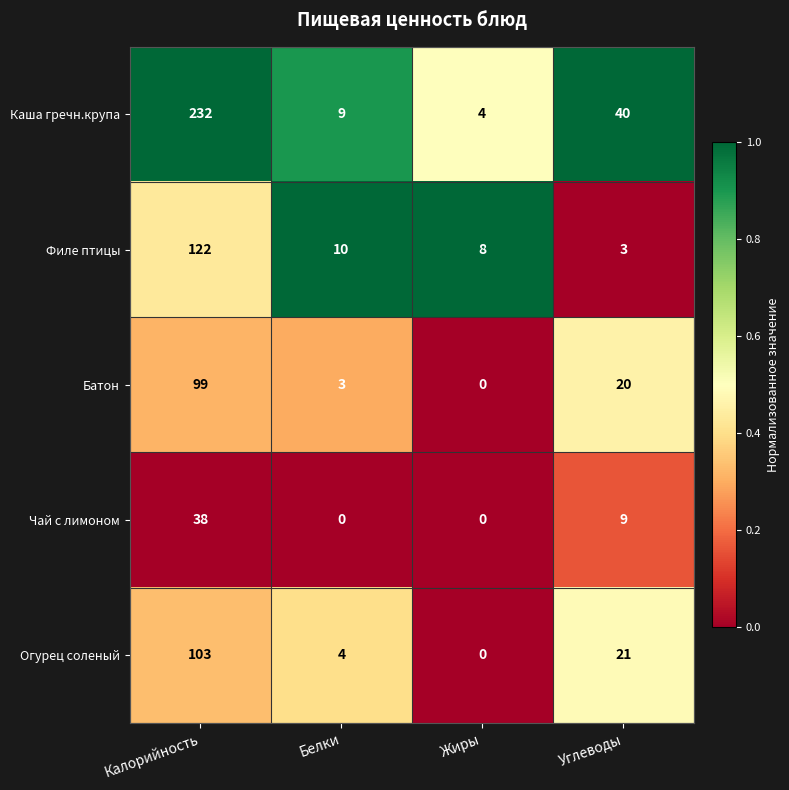

Is the value of Батон at Жиры greater than the value of Огурец соленый at Белки?

No